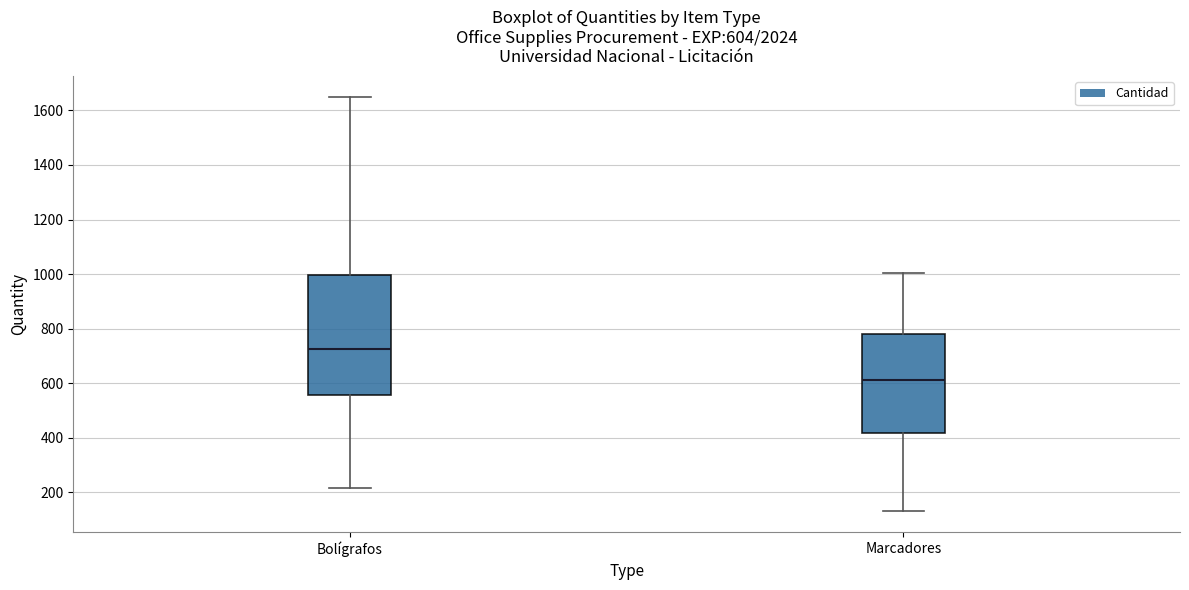

Which box has the highest median line?

Bolígrafos